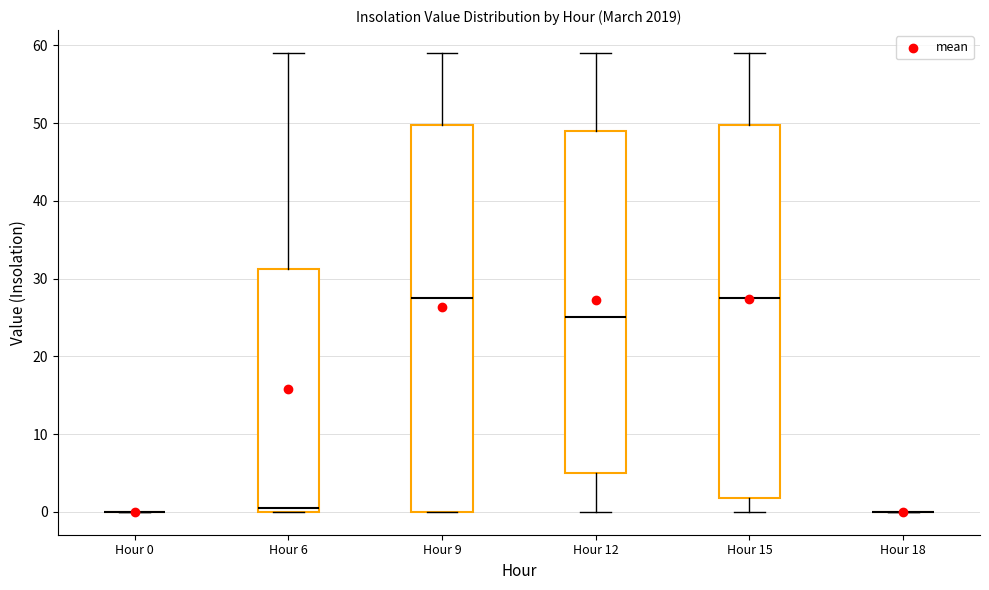

Reading left to right, transcribe this box plot: for each box, give where its median line is, the range the box spans, and where its two whiskers end, as read against the y-axis. The values are not printed on the chart, so give them approximately, as read against the axis.

Hour 0: box collapsed to a line at 0, whiskers 0 to 0
Hour 6: median 1, box 0 to 31, whiskers 0 to 59
Hour 9: median 28, box 0 to 50, whiskers 0 to 59
Hour 12: median 25, box 5 to 49, whiskers 0 to 59
Hour 15: median 28, box 2 to 50, whiskers 0 to 59
Hour 18: box collapsed to a line at 0, whiskers 0 to 0